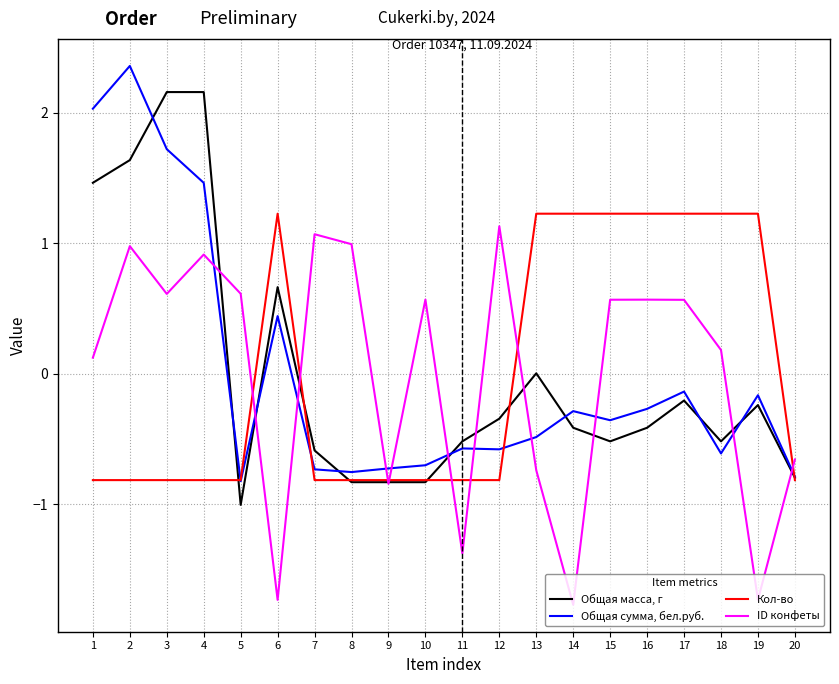

List the series in order of their peak value, highest first.

Общая сумма, бел.руб., Общая масса, г, Кол-во, ID конфеты